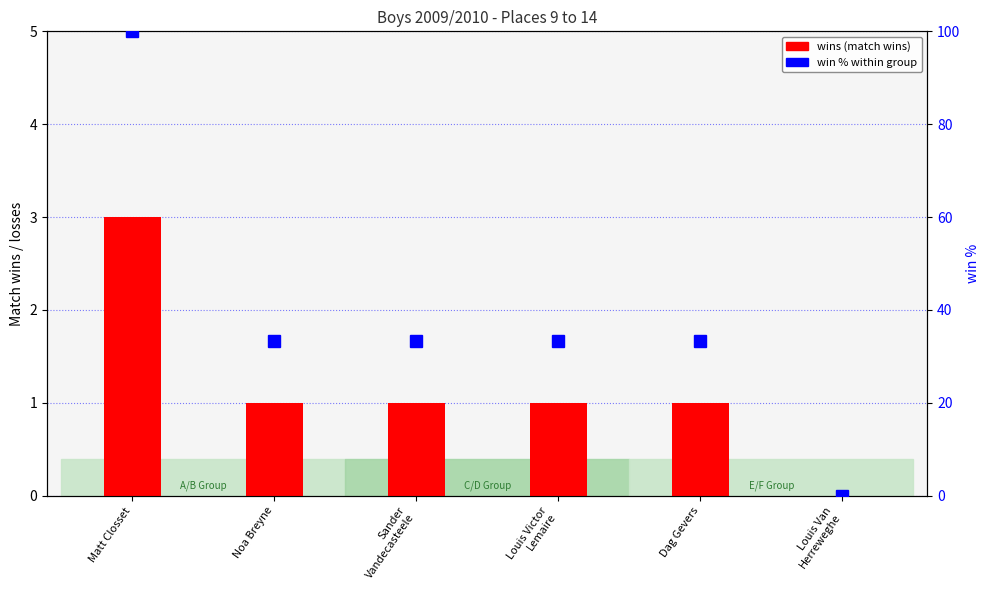

What is the total value across all series at Louis Victor
Lemaire?

1